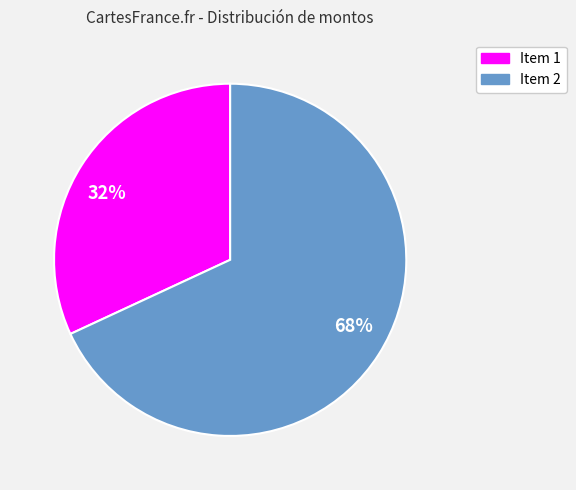

The 32% slice represents 32% of the pie. True or false?

True